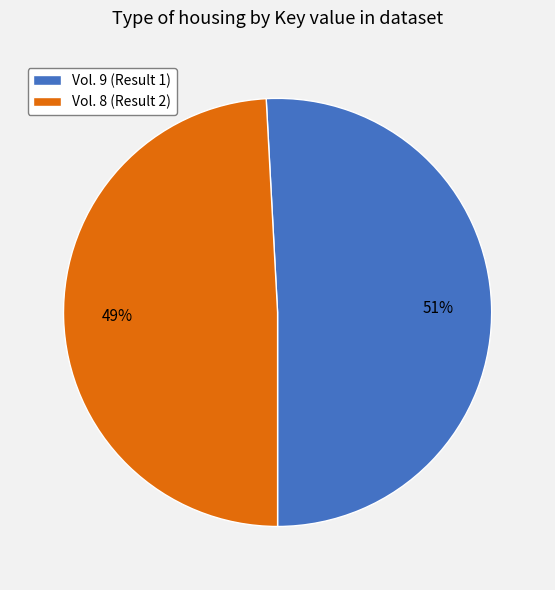

To the nearest percent, what percentage of the pie is Vol. 9 (Result 1)?

51%